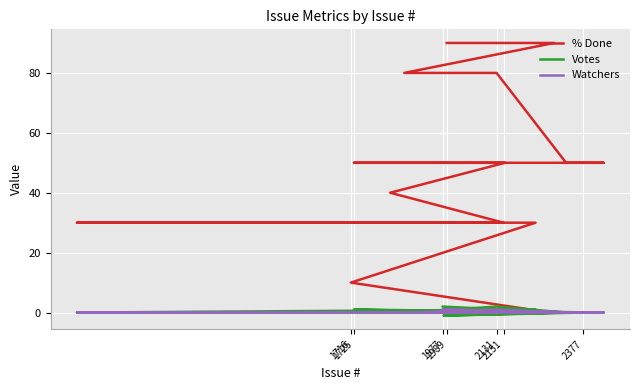

True or false: % Done and Votes intersect in this chart.

False